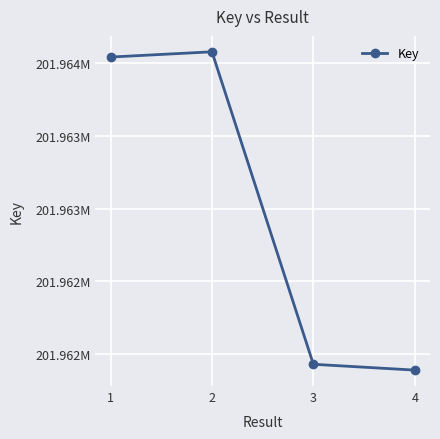

What is the minimum value shown in the chart?

201961892